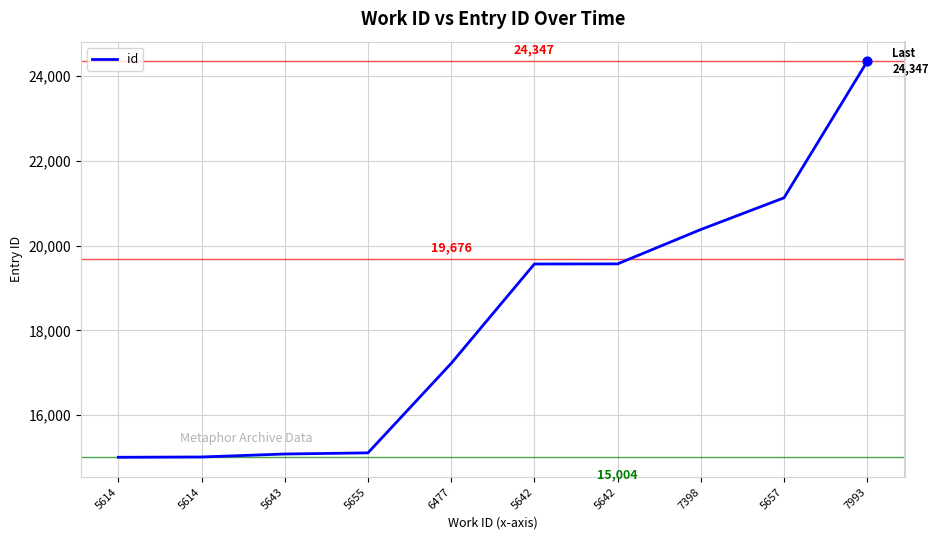

Which has a higher value, 7398 or 5614?

7398